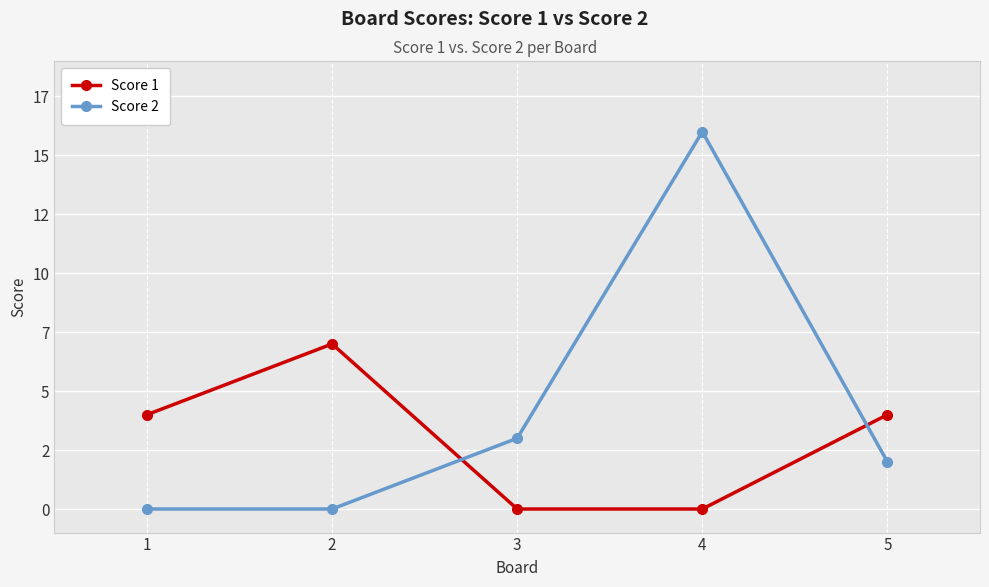

What is the sum of the Score 1 values at 4 and 1?

4